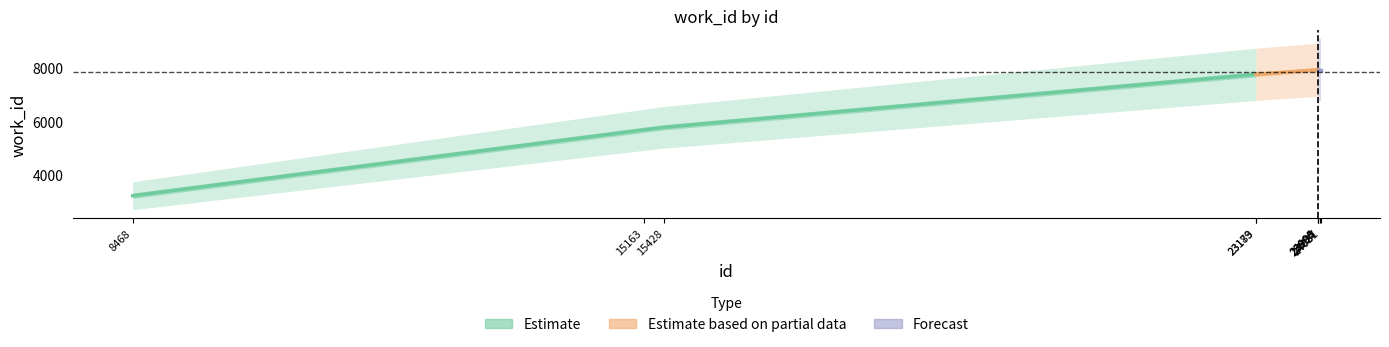

The chart shows a value of 5687 at 15163. True or false?

True